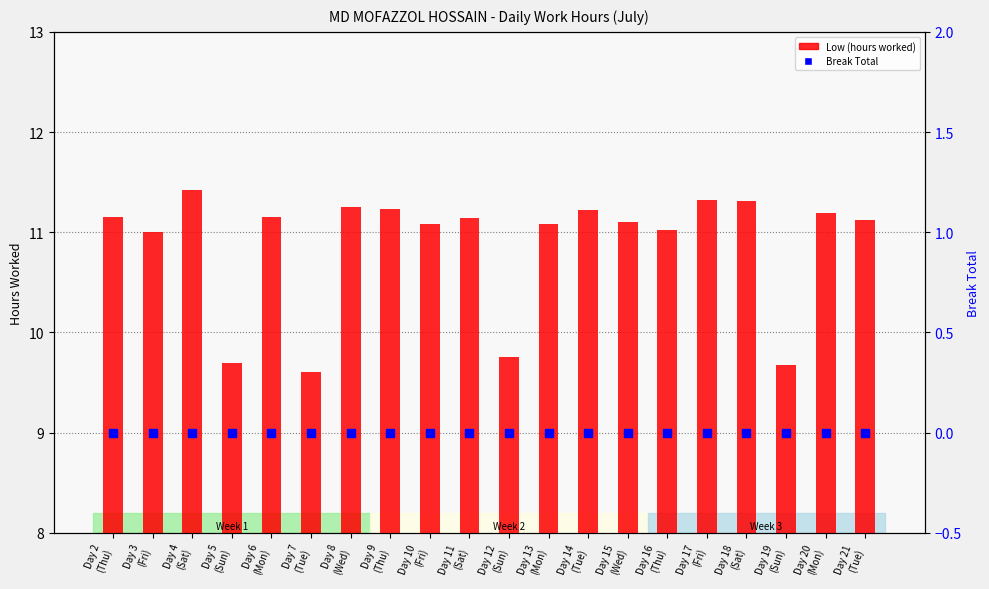

What are all the series names shown in the legend?

Low (hours worked), Break Total